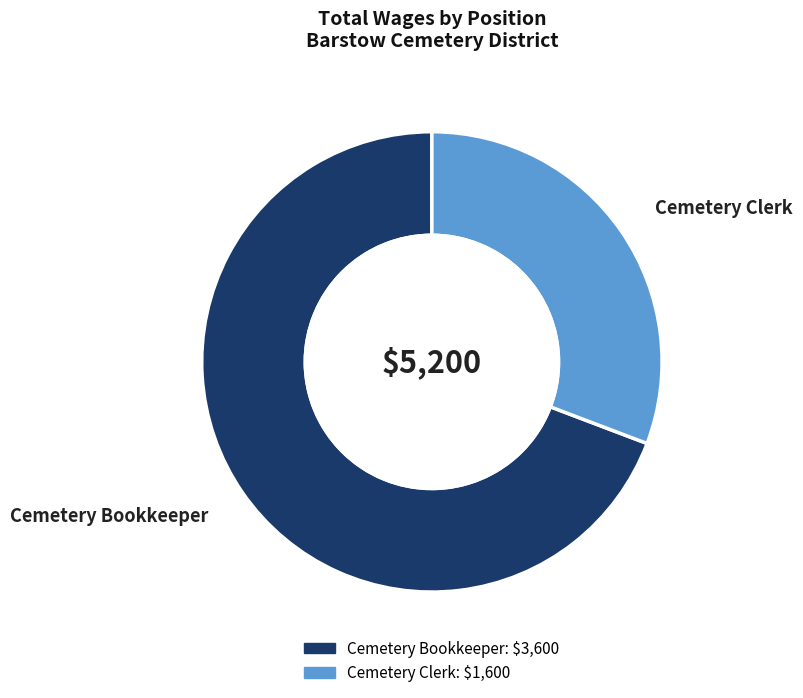

The Cemetery Clerk slice represents 31% of the pie. True or false?

True